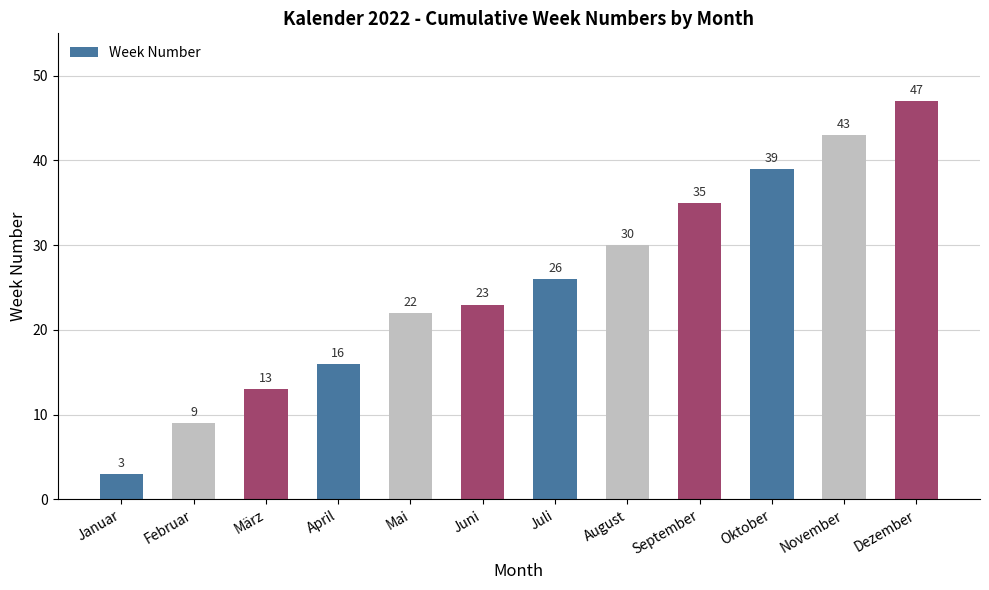

Rank the categories by value from lowest to highest.

Januar, Februar, März, April, Mai, Juni, Juli, August, September, Oktober, November, Dezember